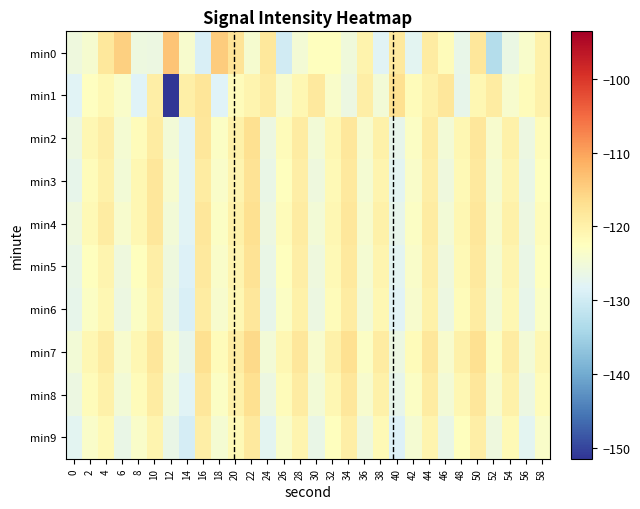

At which category does the chart reach its minimum across all series?

12